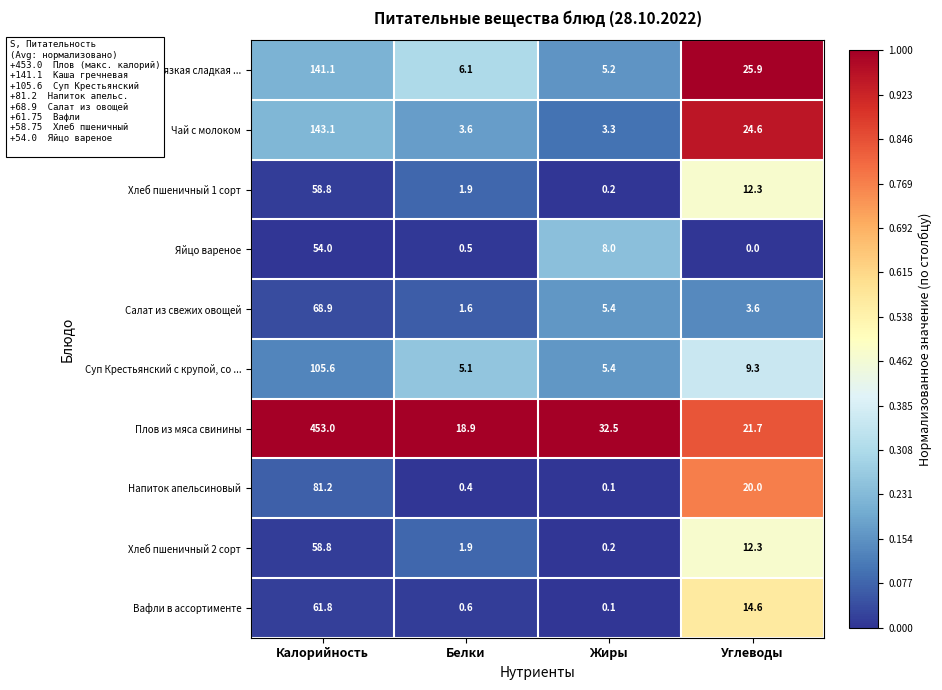

How many categories are shown in the chart?

4